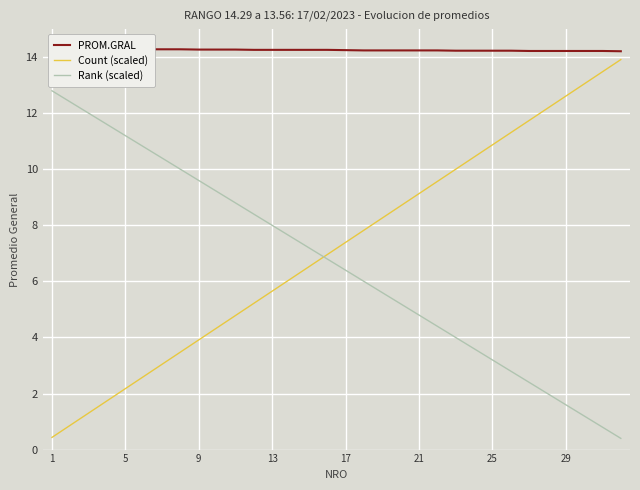

True or false: Count (scaled) has more than 2 interior local peaks.

False